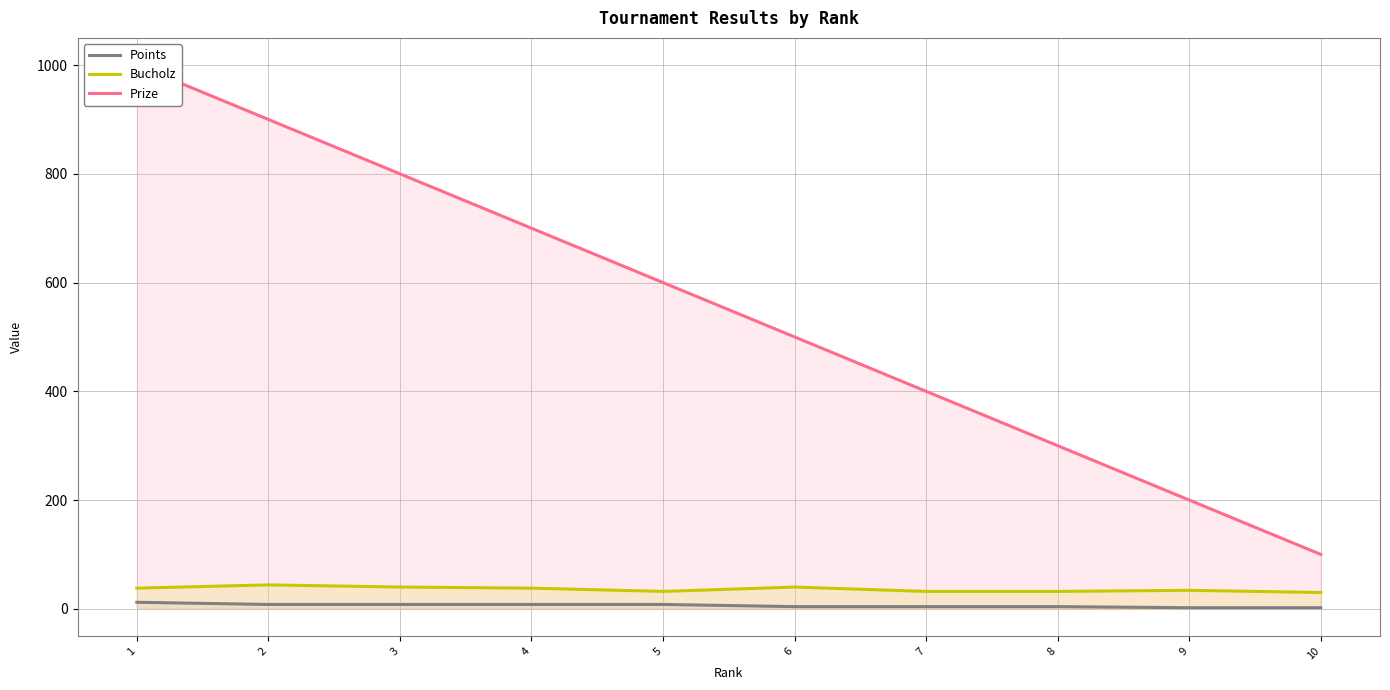

What is the value of the Prize point at the 6th from the left?

500